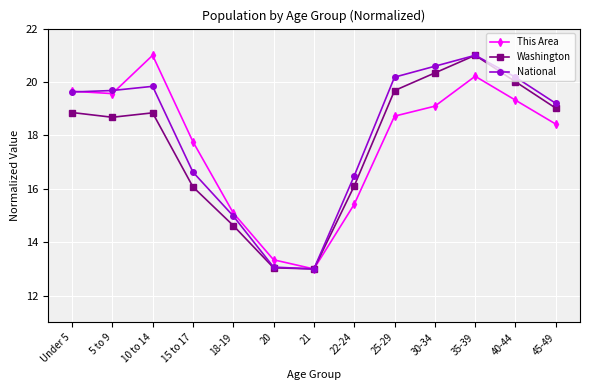

What is the greatest value displayed?

21.0